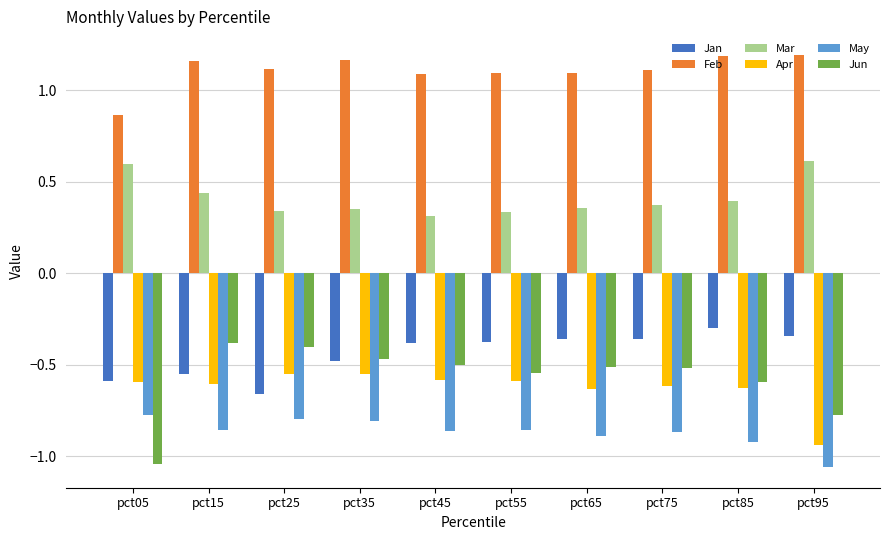

Are the bars horizontal?

No